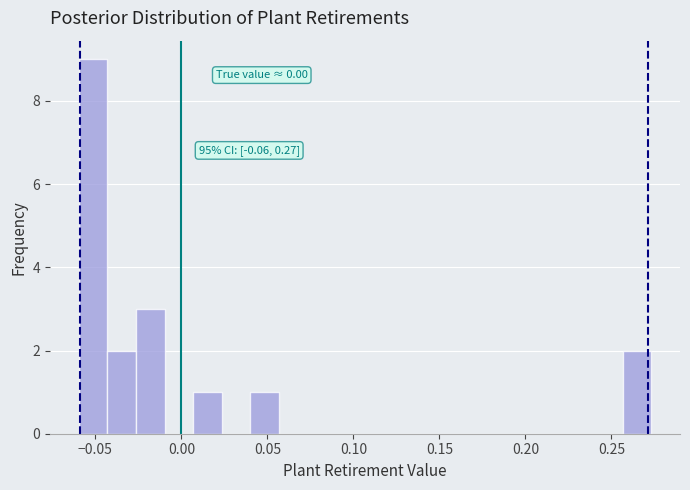

Around what value on the x-axis is the tallest bar? Give the approximate position of its centre, as read against the axis.

-0.050